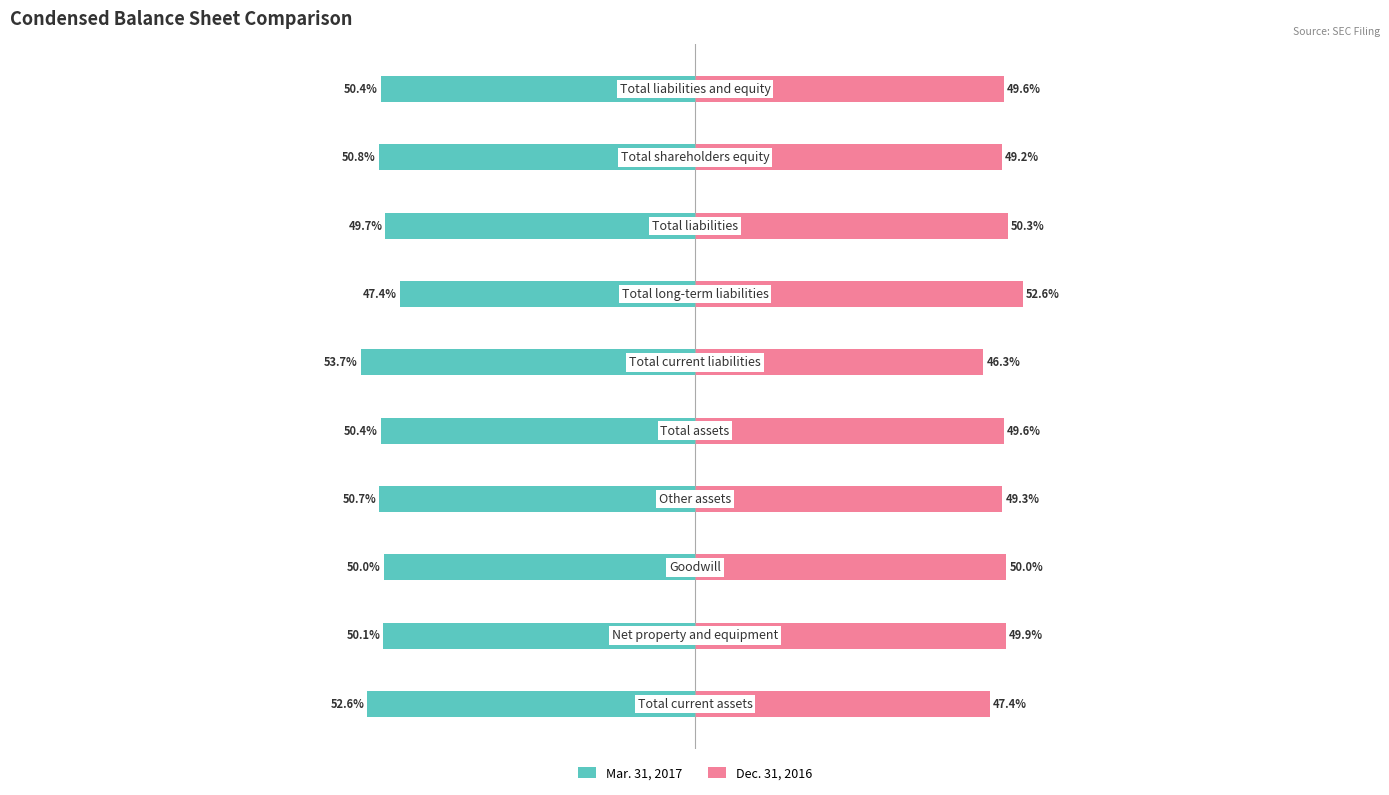

The Dec. 31, 2016 series shows 47.4 at 0. True or false?

True